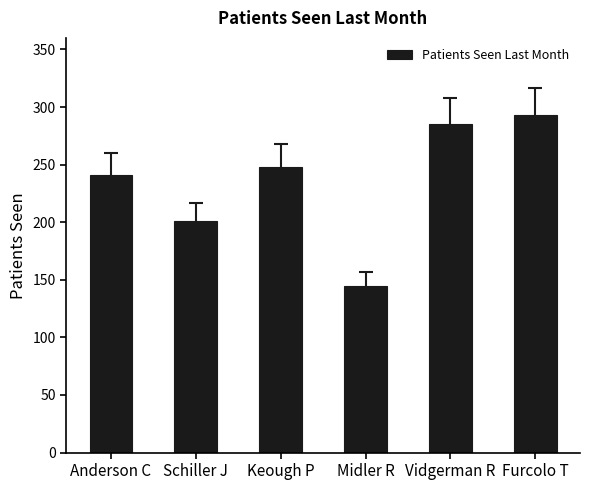

At which category does the chart reach its peak across all series?

Furcolo T